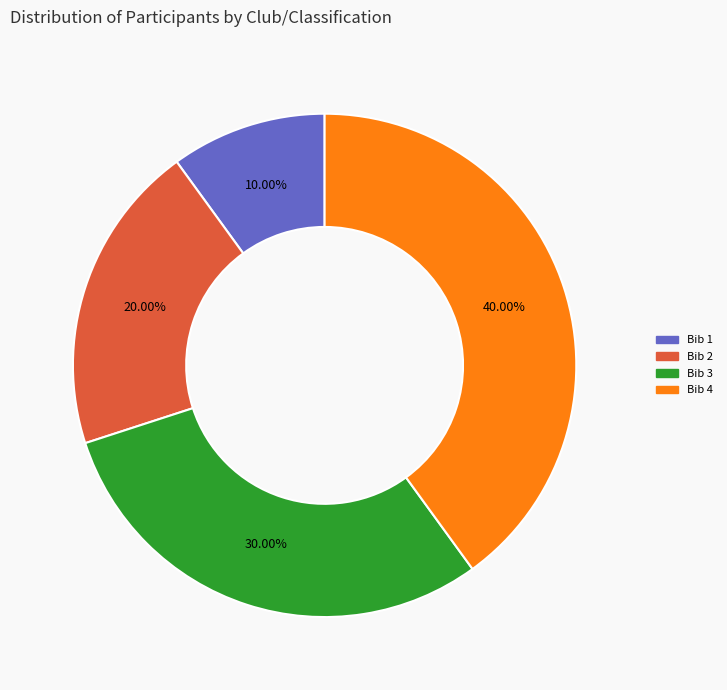

Is there any slice that represents more than half of the pie?

No